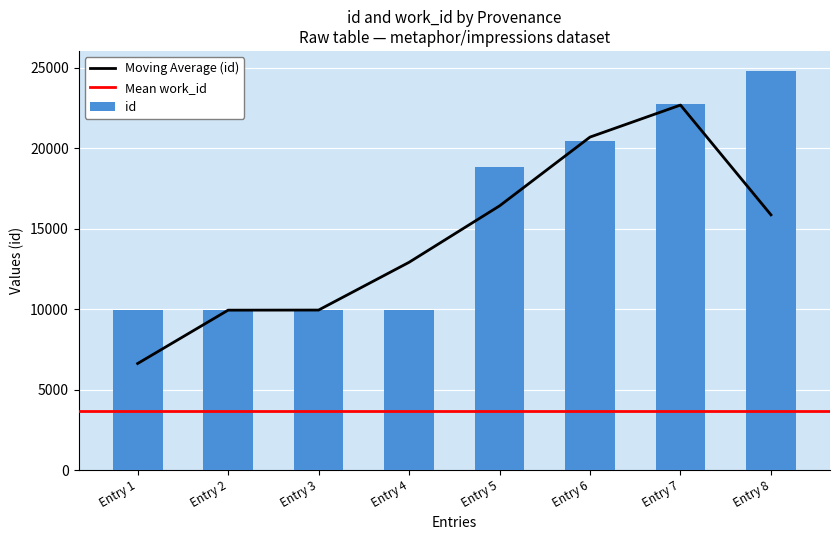

Reading left to right, list all the values displayed in this chart.

9930	9935	9947	9949	18838	20466	22774	24805